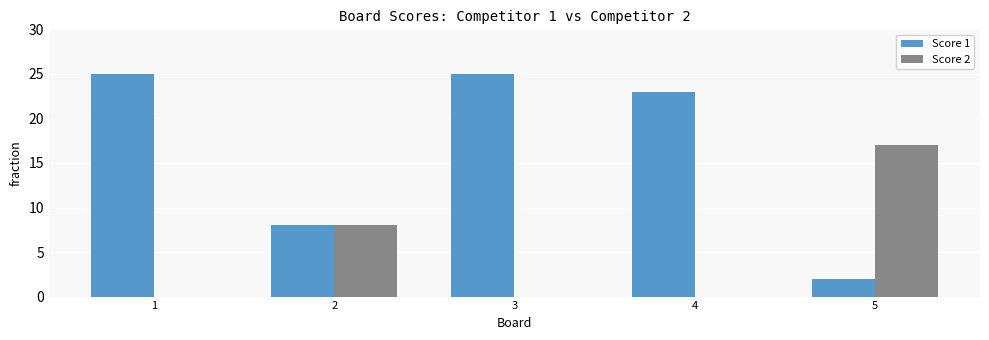

What is the sum of all Score 2 values?

25